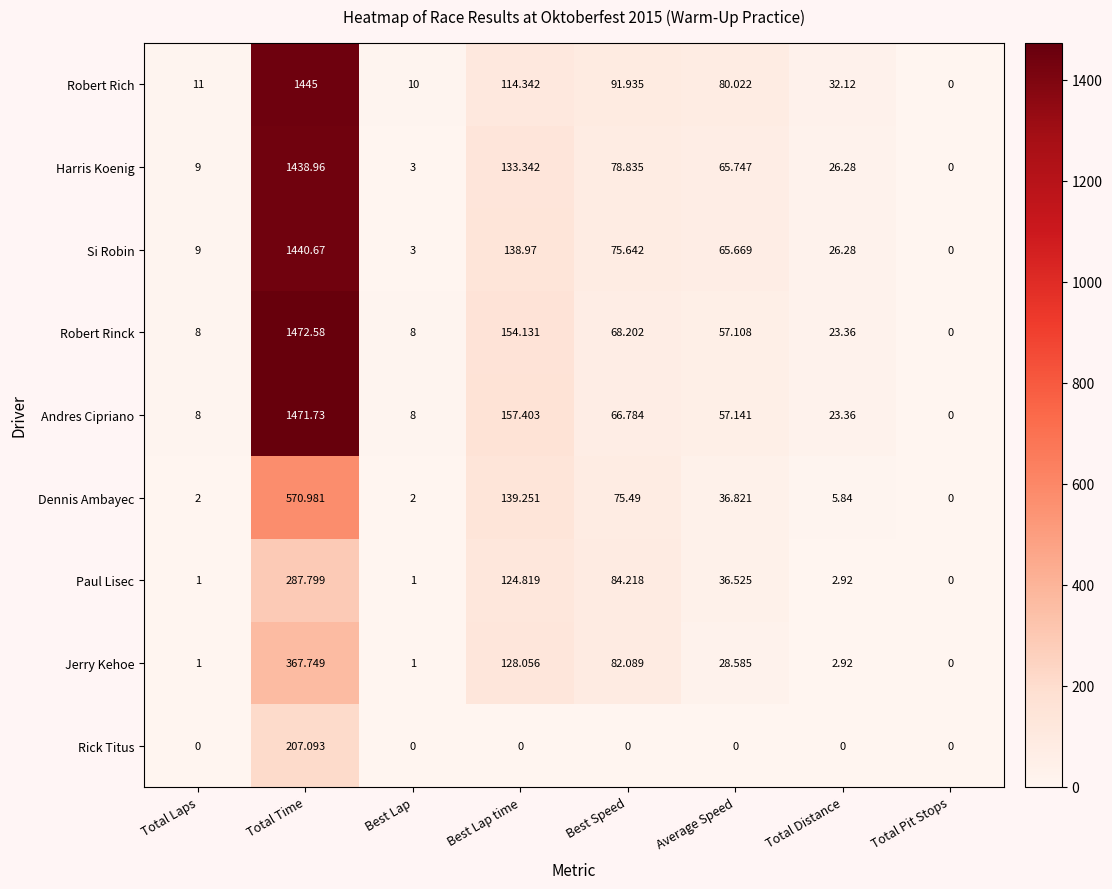

At which label is Harris Koenig closest to 719?

Best Lap time